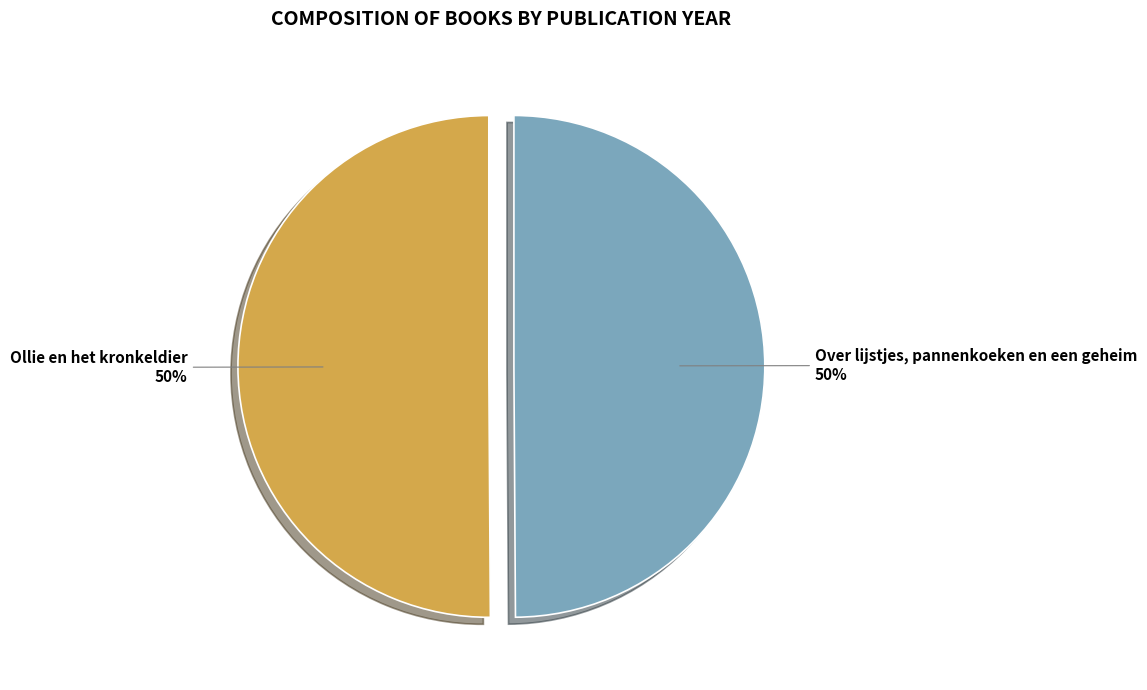

How many slices are in this pie chart?

2